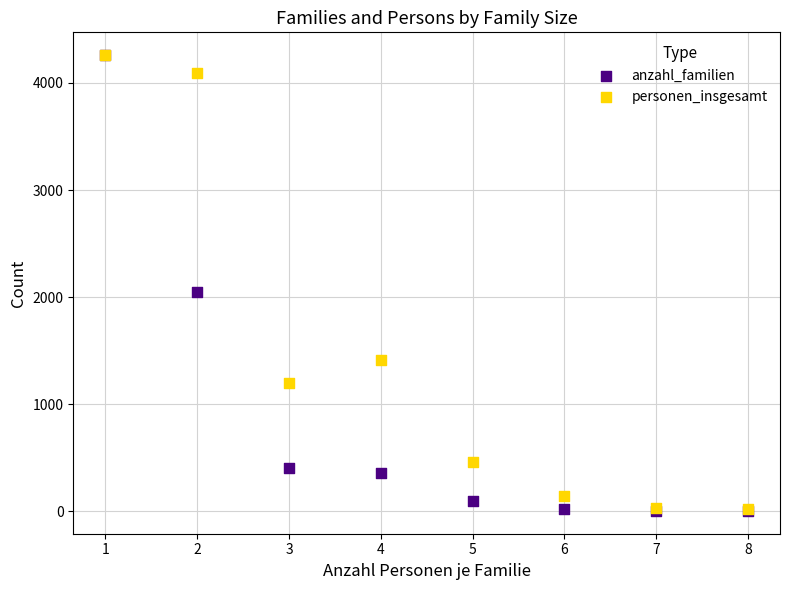

In the personen_insgesamt series, what Y value is closest to 2138?

1408